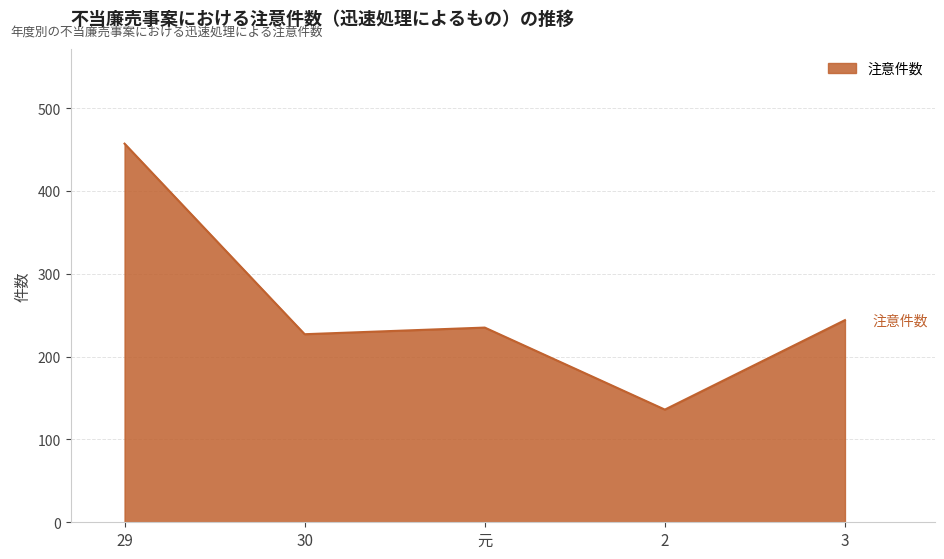

Read the value at 2, to the nearest 50.

150